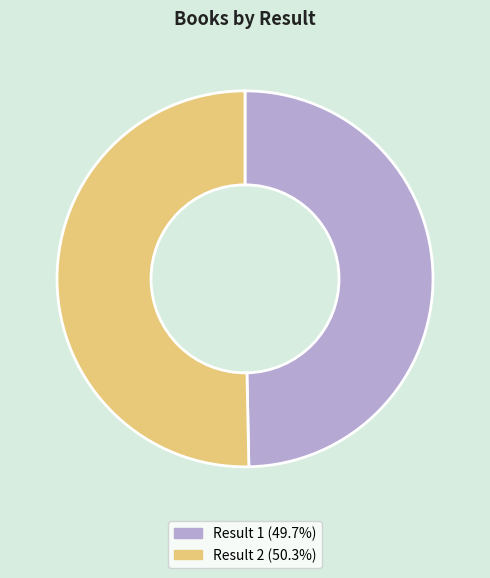

Is there any slice that represents more than half of the pie?

Yes